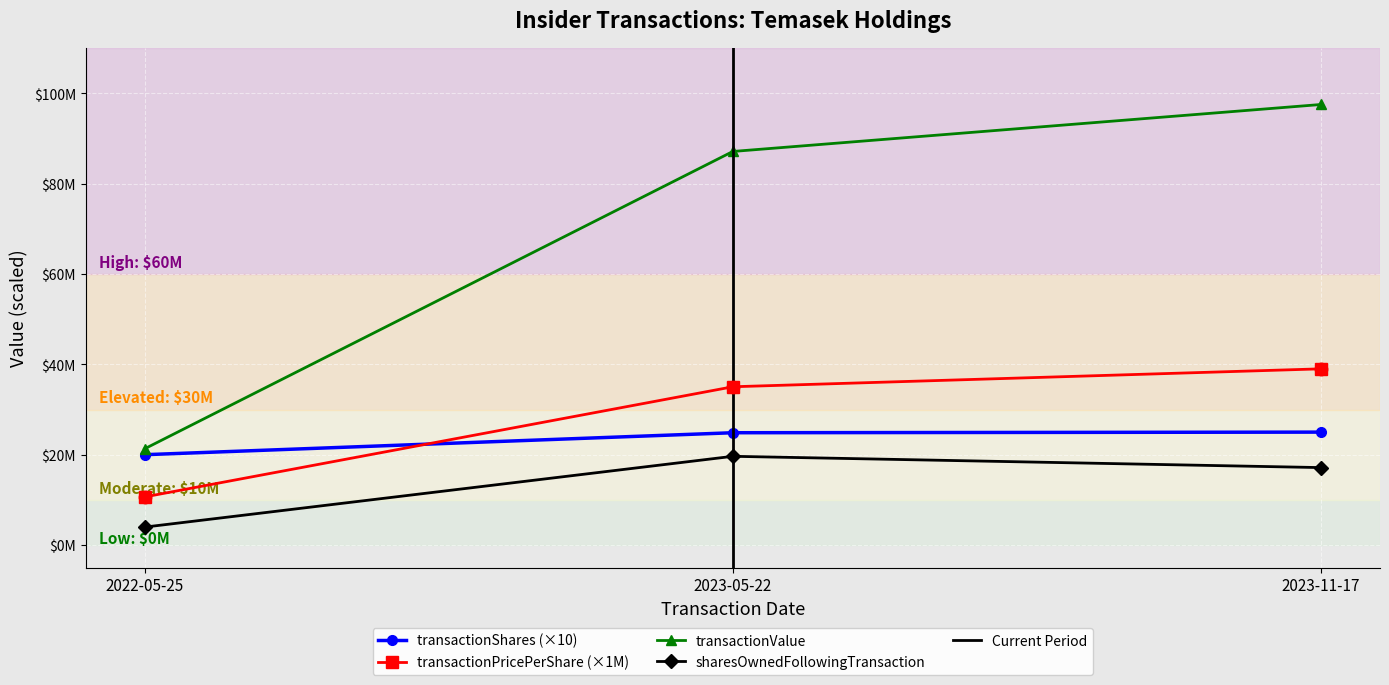

Is the value of sharesOwnedFollowingTransaction at 2023-05-22 greater than the value of transactionShares at 2022-05-25?

No